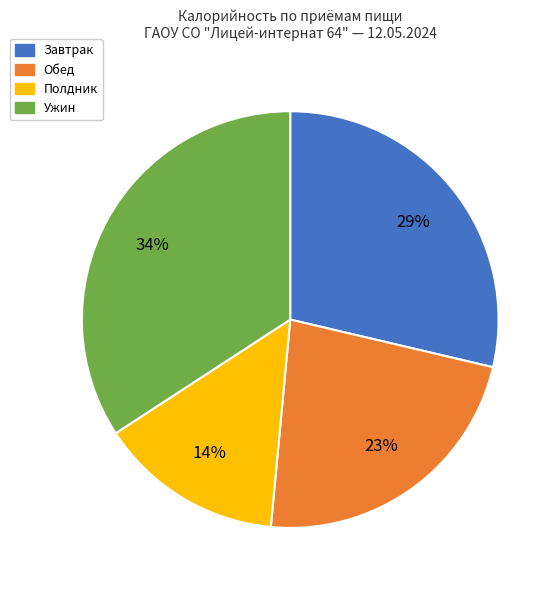

Is there a majority slice in this chart?

No